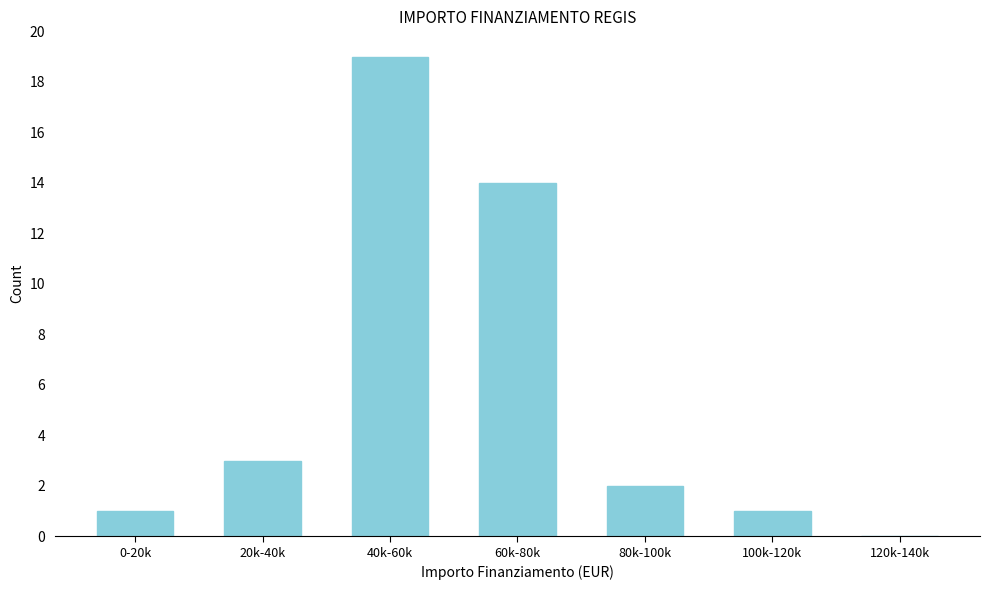

Reading left to right, extract all data points from this chart.

0-20k=1	20k-40k=3	40k-60k=19	60k-80k=14	80k-100k=2	100k-120k=1	120k-140k=0